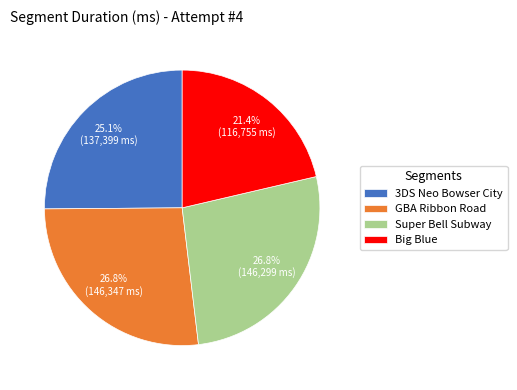

What is the total percentage of 3DS Neo Bowser City and Big Blue?

46.5%